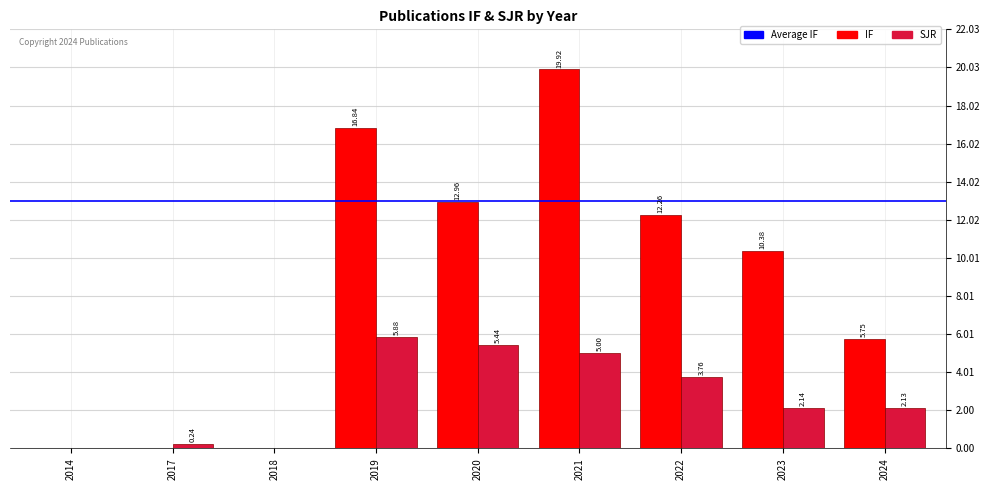

Which series has the largest range (max minus min)?

IF